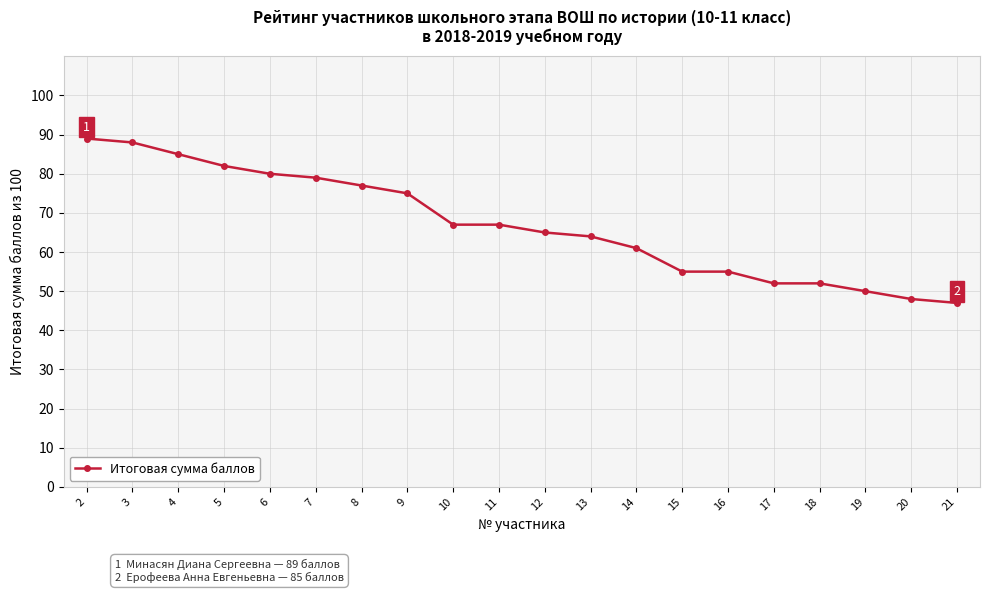

Which category has the highest value across all series?

2